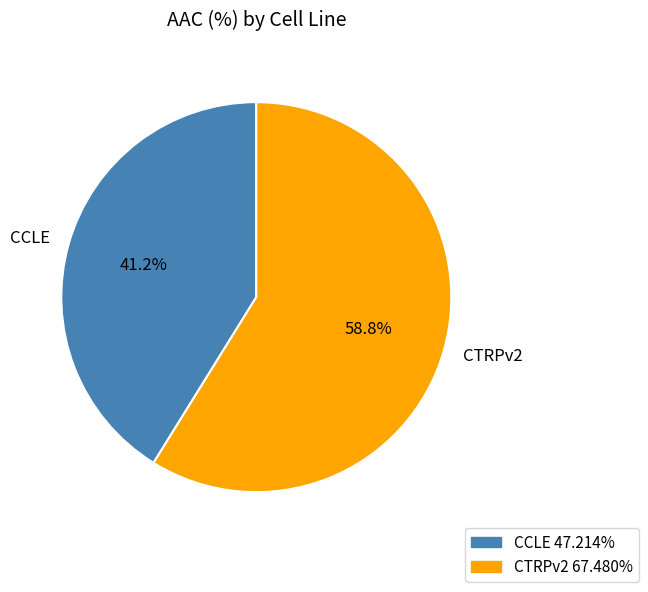

Count the number of slices in the pie.

2